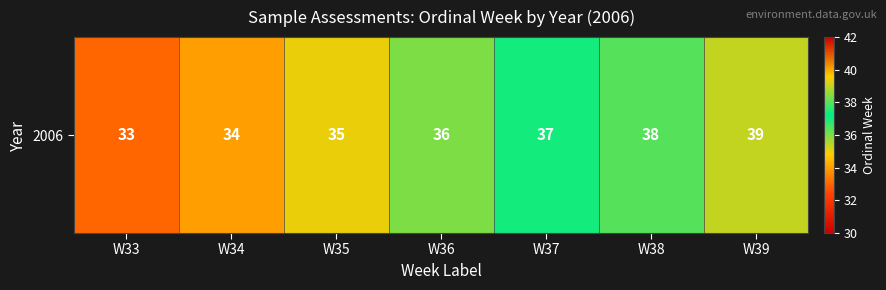

The chart shows a value of 53 at W34. True or false?

False